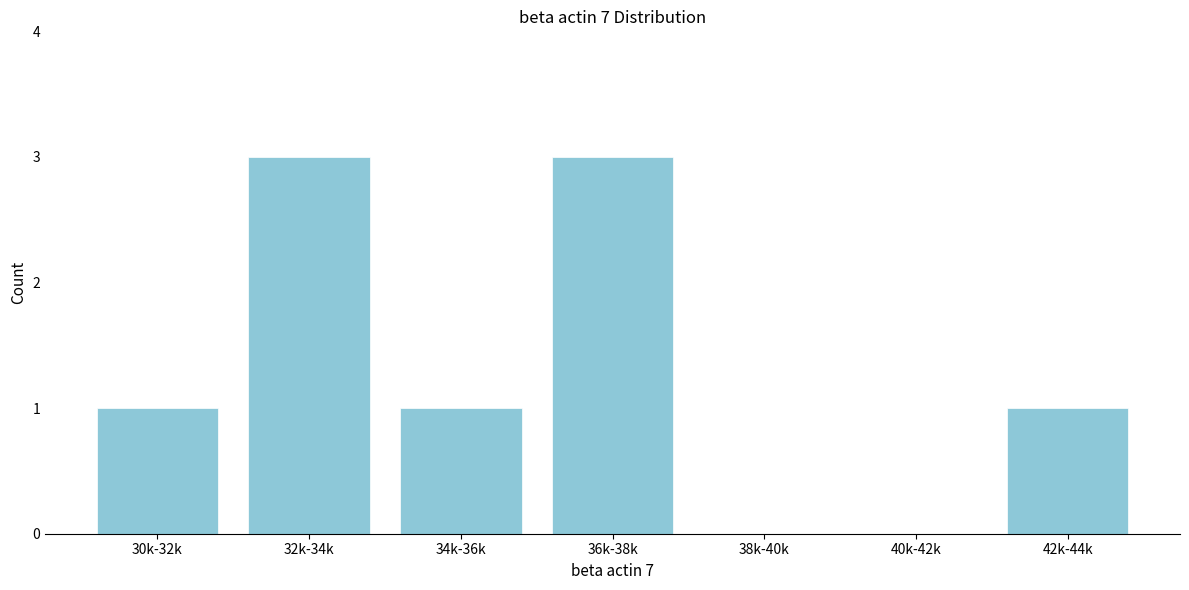

Reading left to right, what are all the values shown in this chart?

30k-32k=1	32k-34k=3	34k-36k=1	36k-38k=3	38k-40k=0	40k-42k=0	42k-44k=1